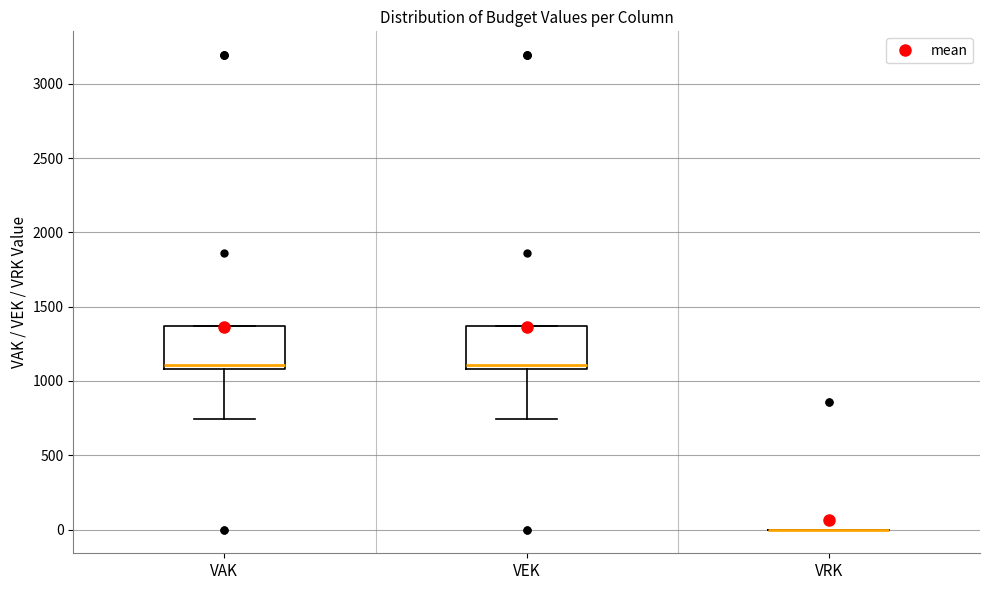

Reading left to right, read every box against the y-axis: the position of its median line, the range the box covers, and the ends of its whiskers. The values are not printed on the chart, so give them approximately, as read against the axis.

VAK: median 1100 (just above the box's lower edge), box 1100 to 1350, whiskers 750 to 1350
VEK: median 1100 (just above the box's lower edge), box 1100 to 1350, whiskers 750 to 1350
VRK: box collapsed to a line at 0, whiskers 0 to 0